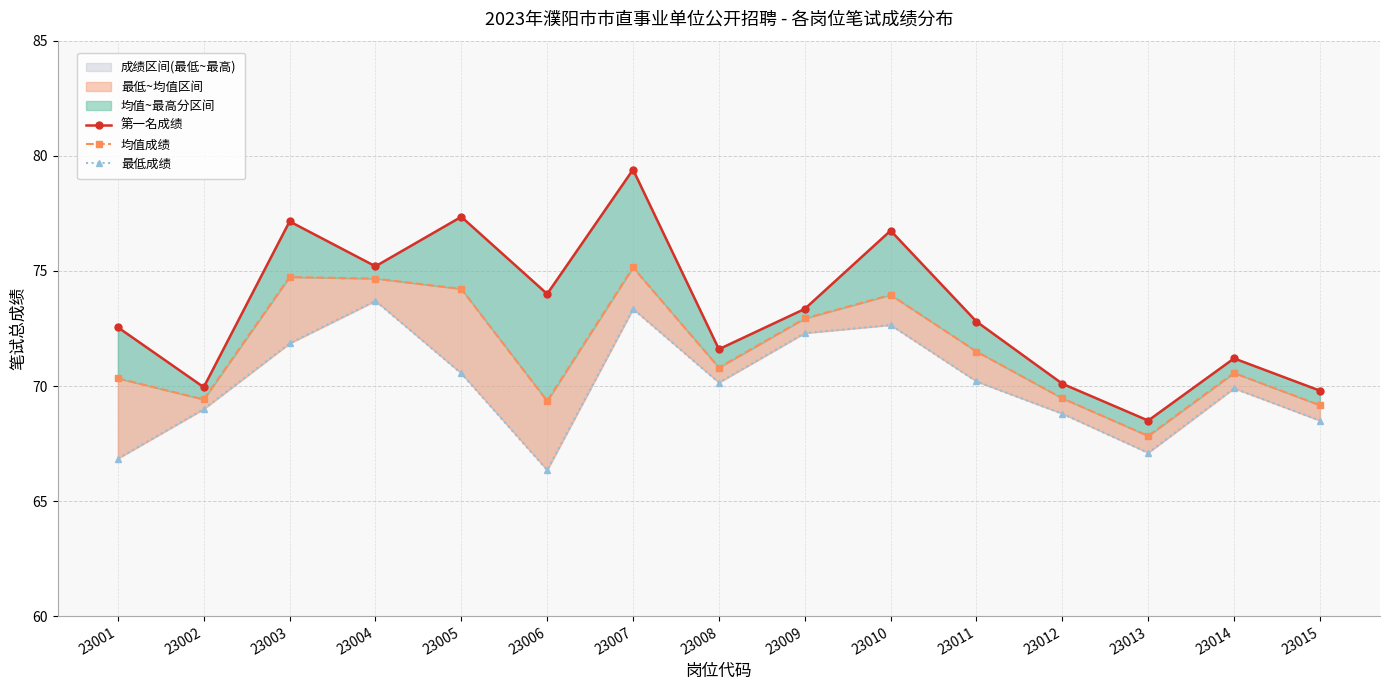

True or false: 第一名成绩 and 最低成绩 intersect in this chart.

False